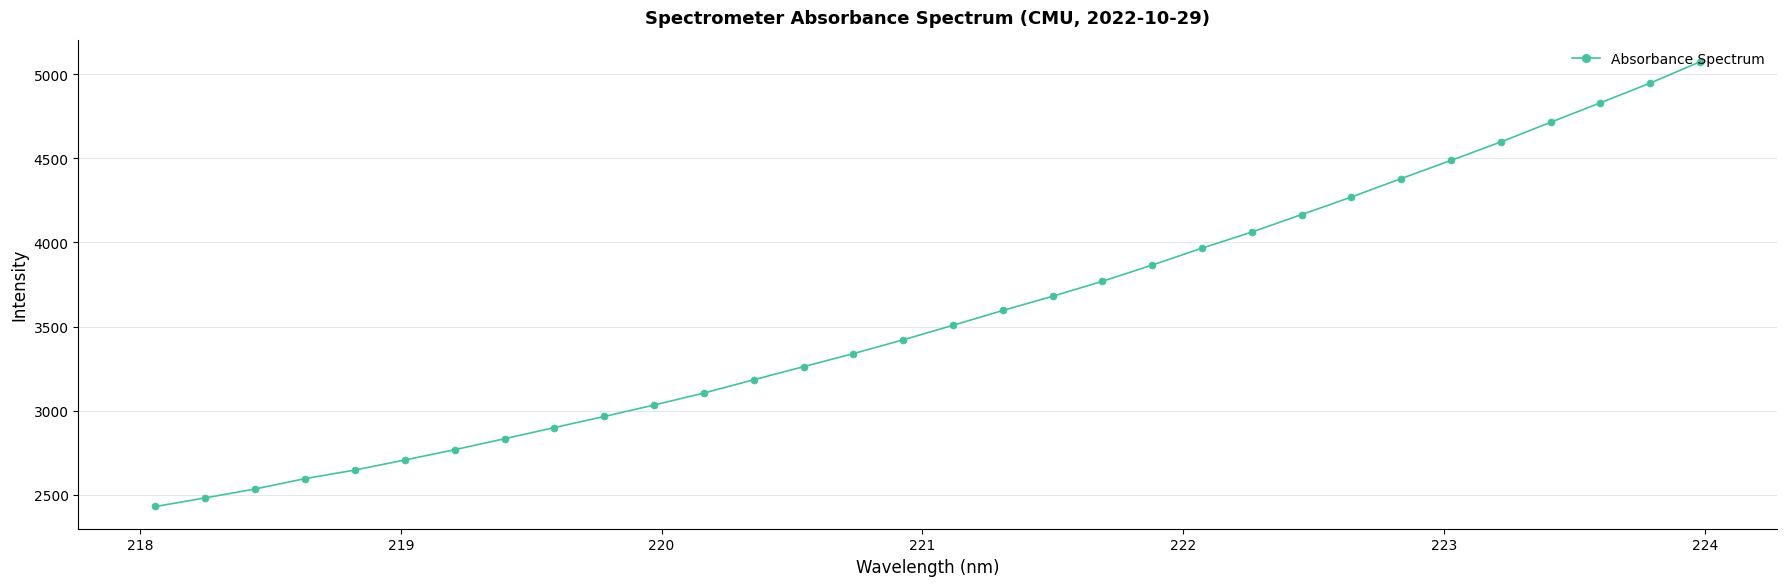

What is the value of the 26th point from the left?

4380.1